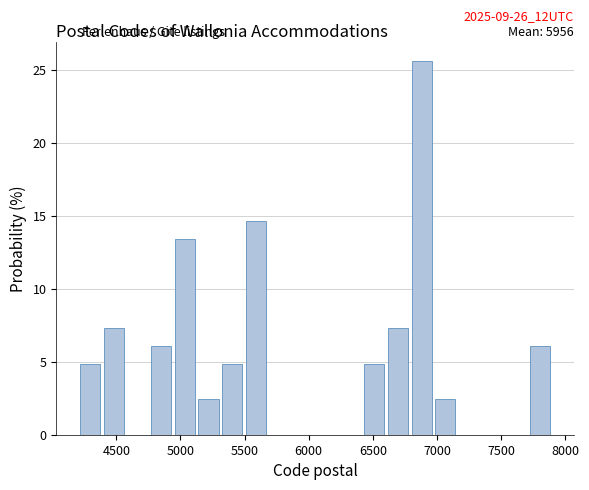

Around what value on the x-axis is the tallest bar? Give the approximate position of its centre, as read against the axis.

6900